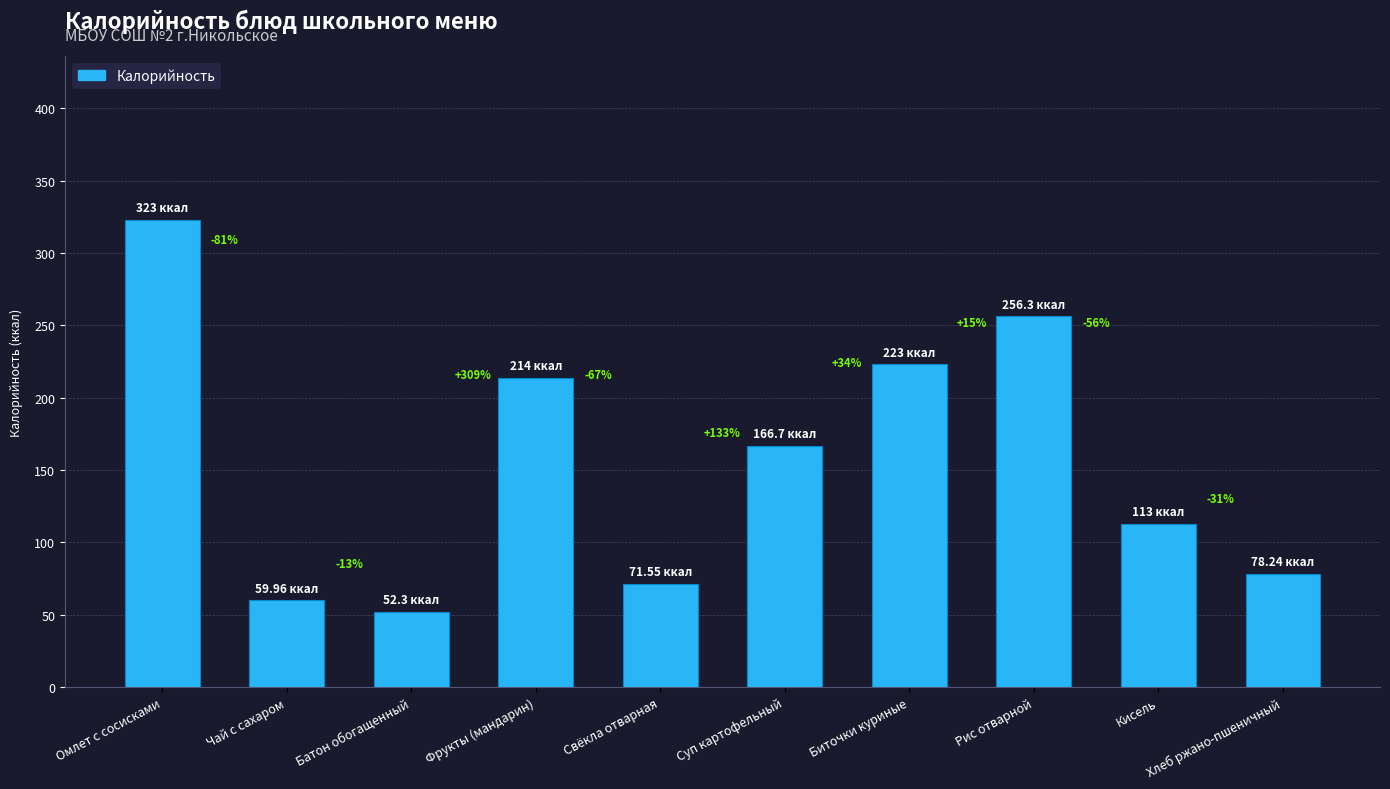

How many bars are there in total?

10